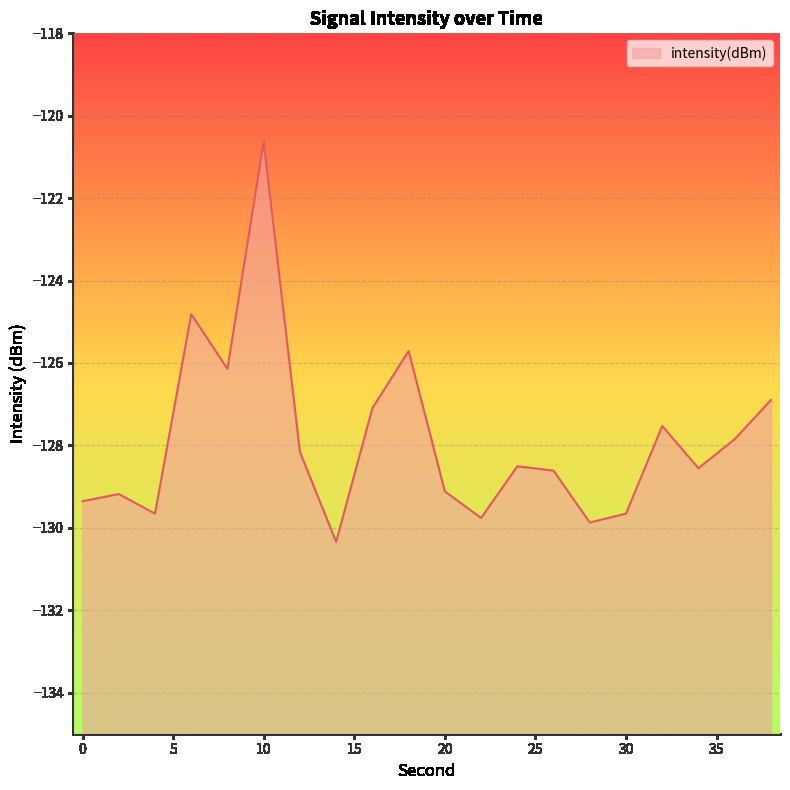

Reading left to right, transcribe all the data shown in this chart.

0=-129.4	2=-129.2	4=-129.7	6=-124.8	8=-126.1	10=-120.6	12=-128.2	14=-130.3	16=-127.1	18=-125.7	20=-129.1	22=-129.8	24=-128.5	26=-128.6	28=-129.9	30=-129.7	32=-127.5	34=-128.6	36=-127.9	38=-126.9